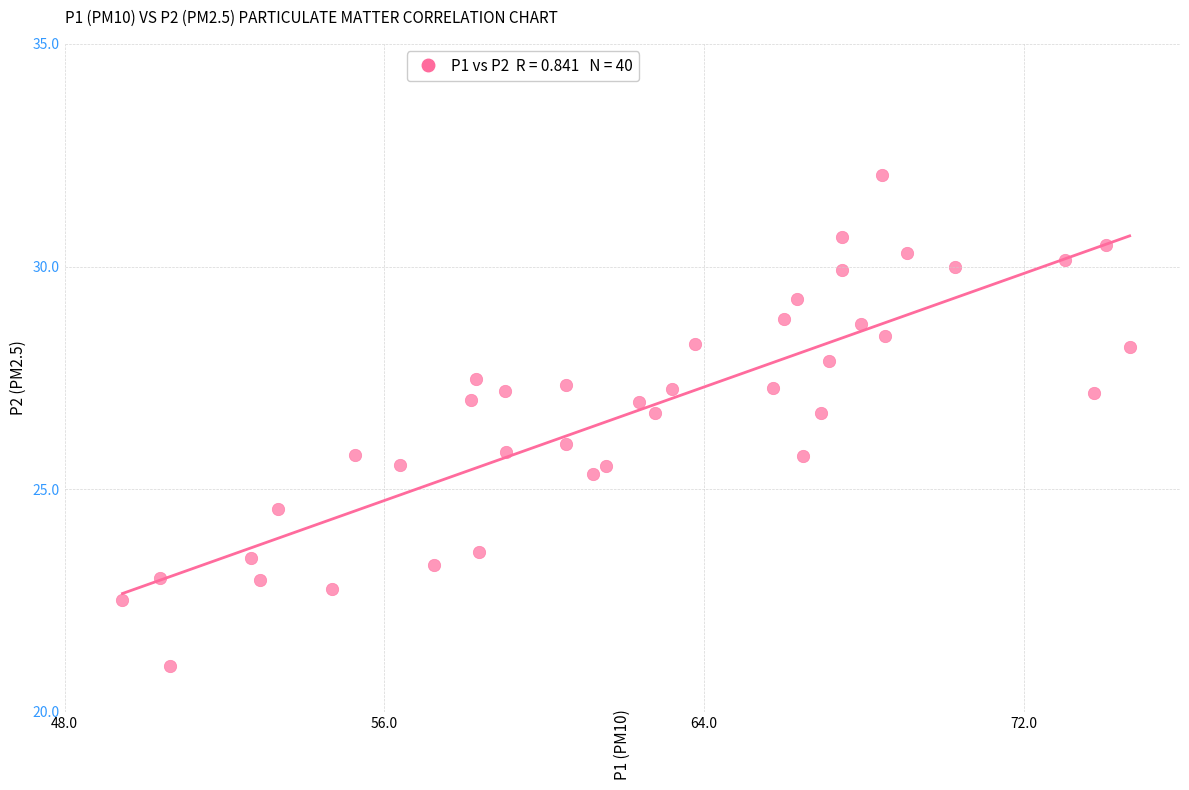

What is the range of X values (max minus min)?

25.2